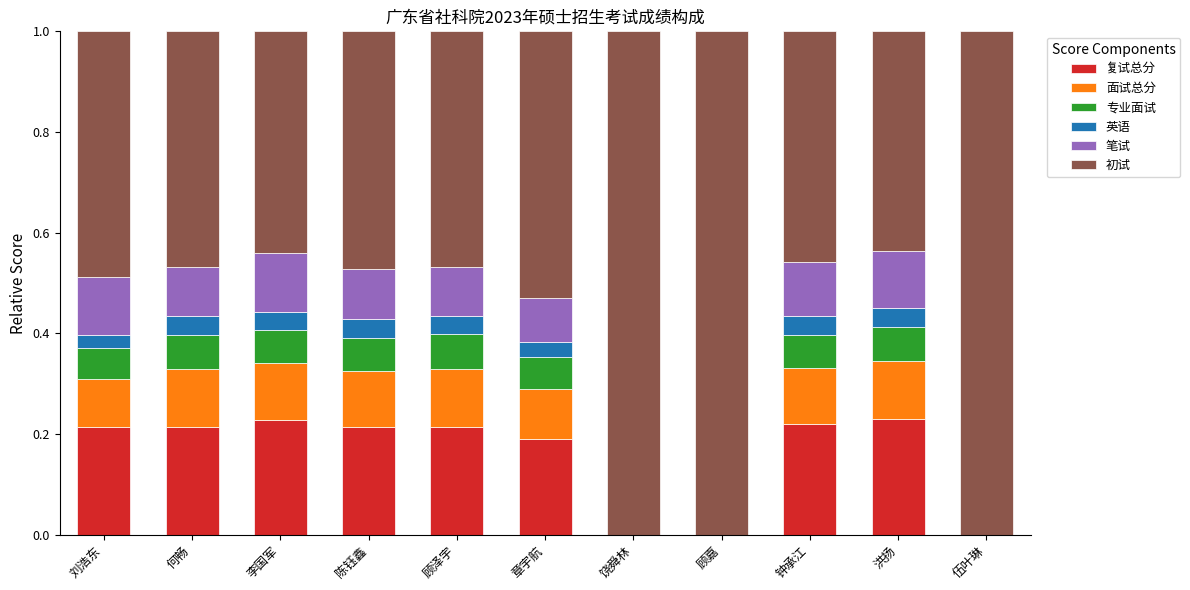

The 复试总分 series shows 0.0 at 饶舜林. True or false?

True